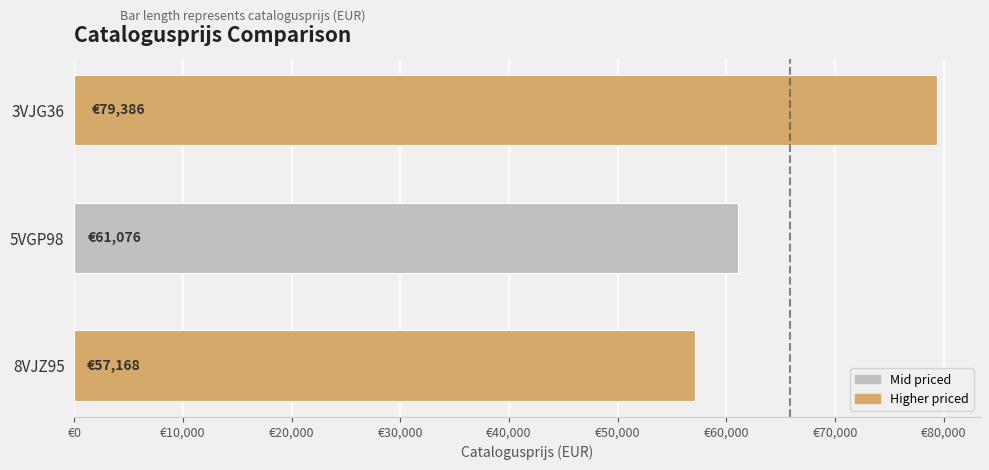

How many values are below 61076?

1